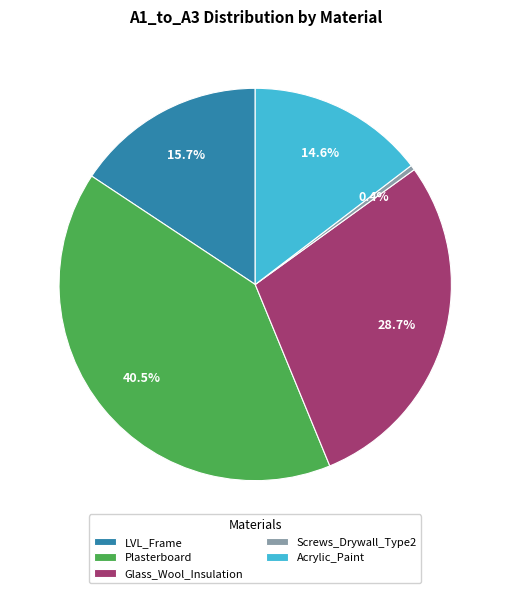

Which category has the biggest portion of the pie?

Plasterboard